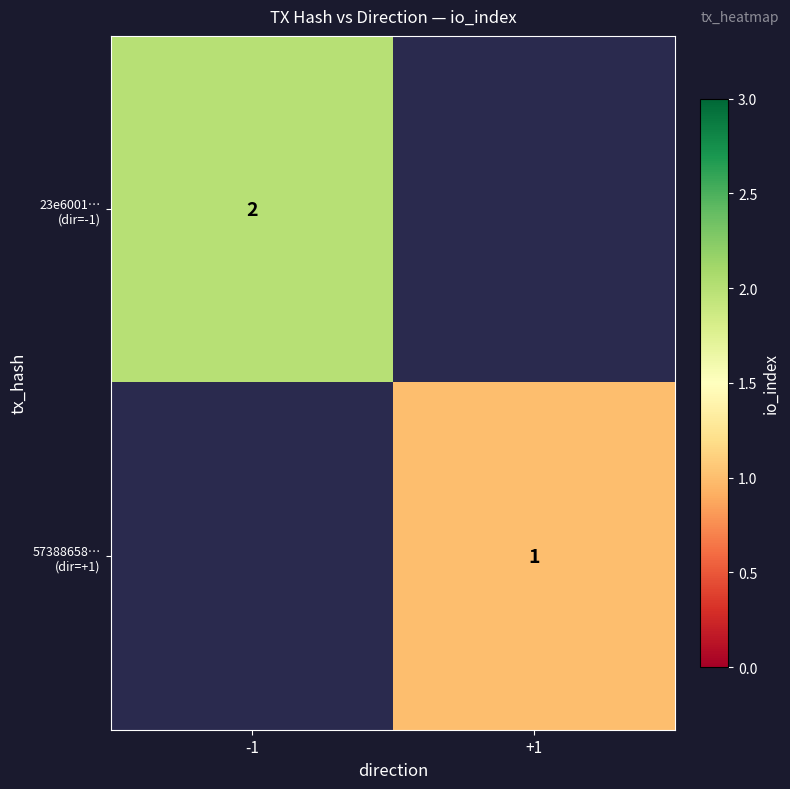

How many series are shown in this chart?

2